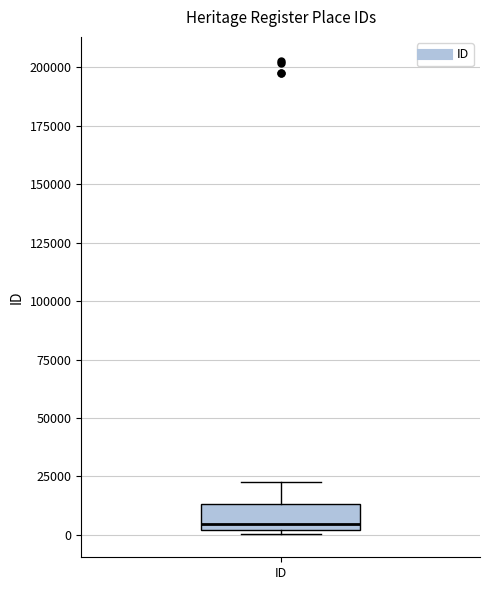

Read this box plot against the y-axis: the position of the median line, the range covered by the box, and the ends of both whiskers. The values are not printed on the chart, so give them approximately, as read against the axis.

median 5000, box 0 to 15000, whiskers 0 (just below the box's lower edge) to 25000